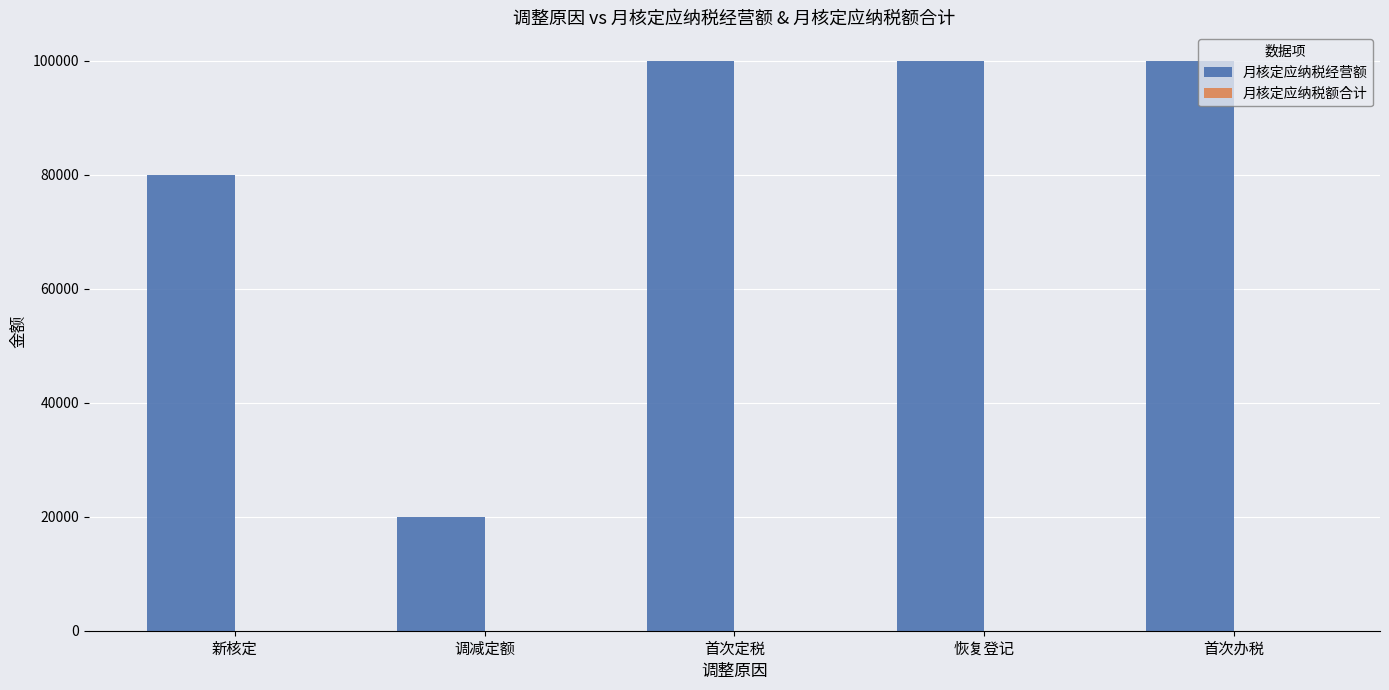

What is the maximum value shown in the chart?

100000